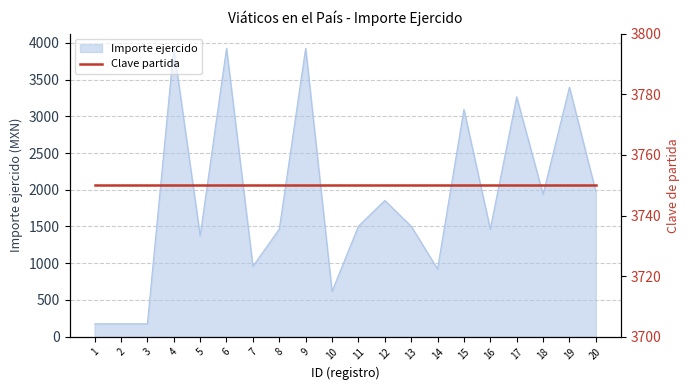

At which label does the data first exceed 1504?

4